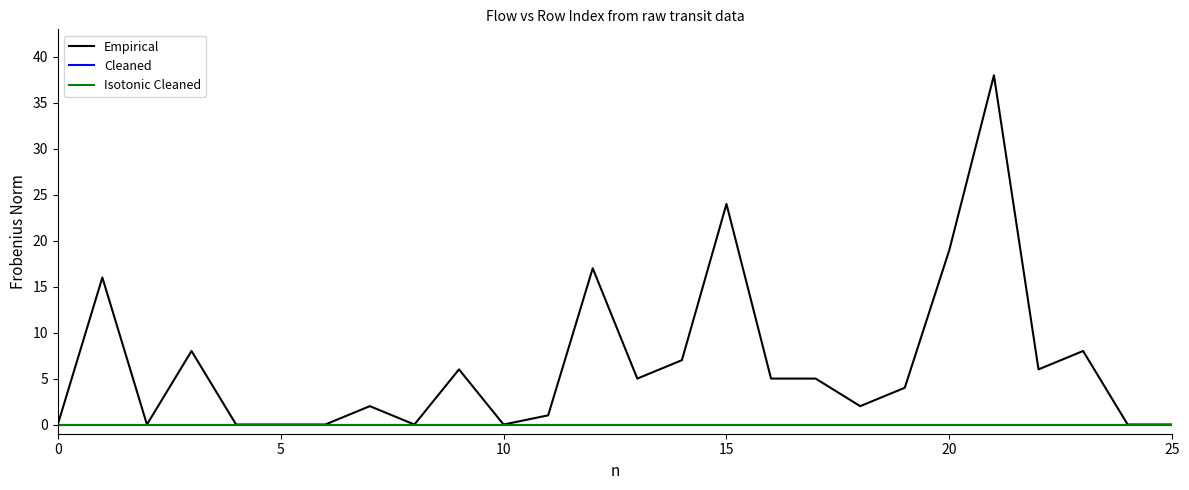

Does the chart display data point markers on the line(s)?

No